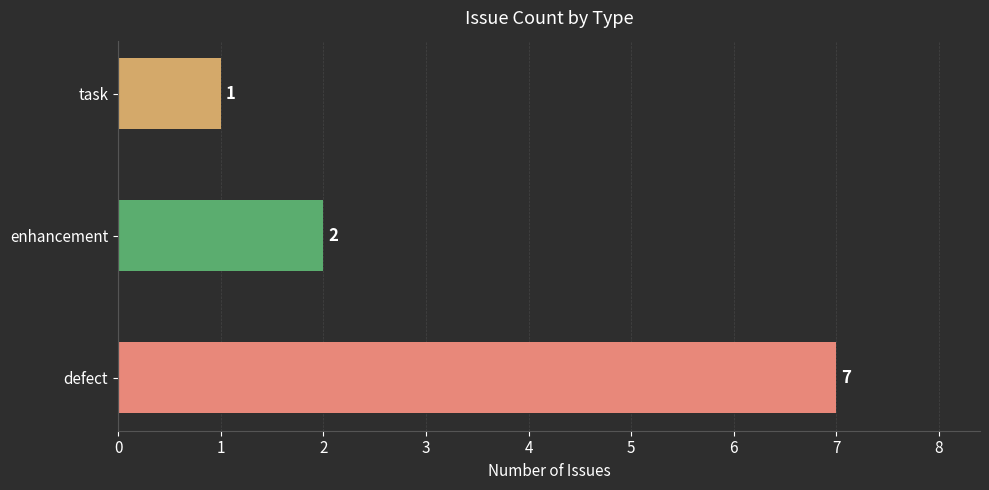

How many values are between 1 and 7?

3